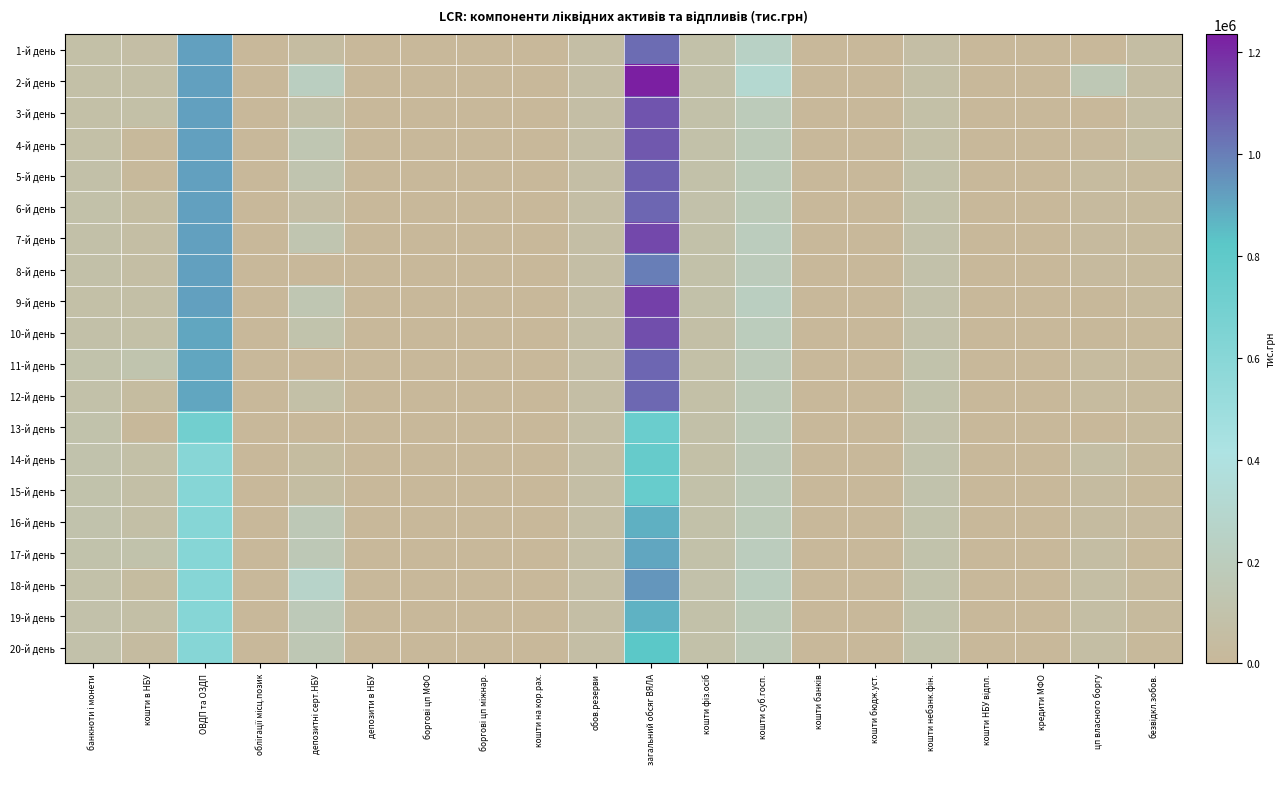

Which series has the largest range (max minus min)?

2-й день